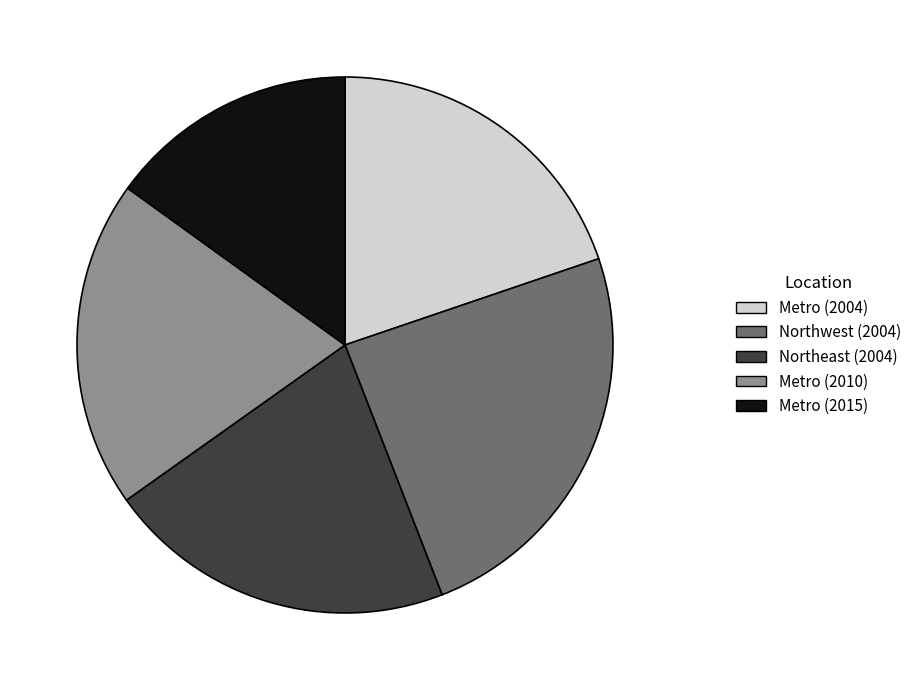

How many segments does this pie chart have?

5